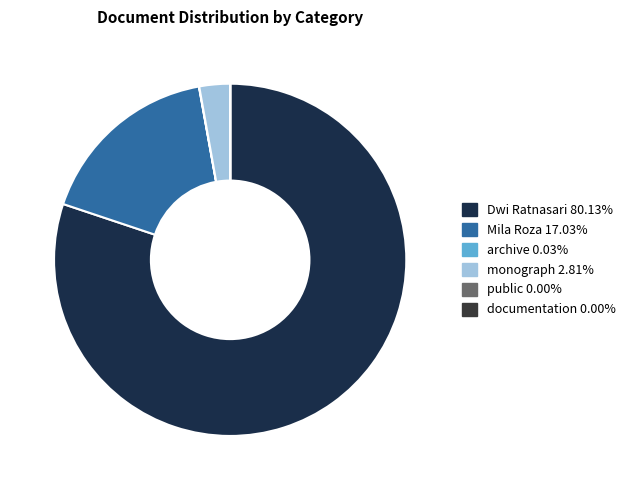

Do documentation and monograph together represent more than half of the pie?

No